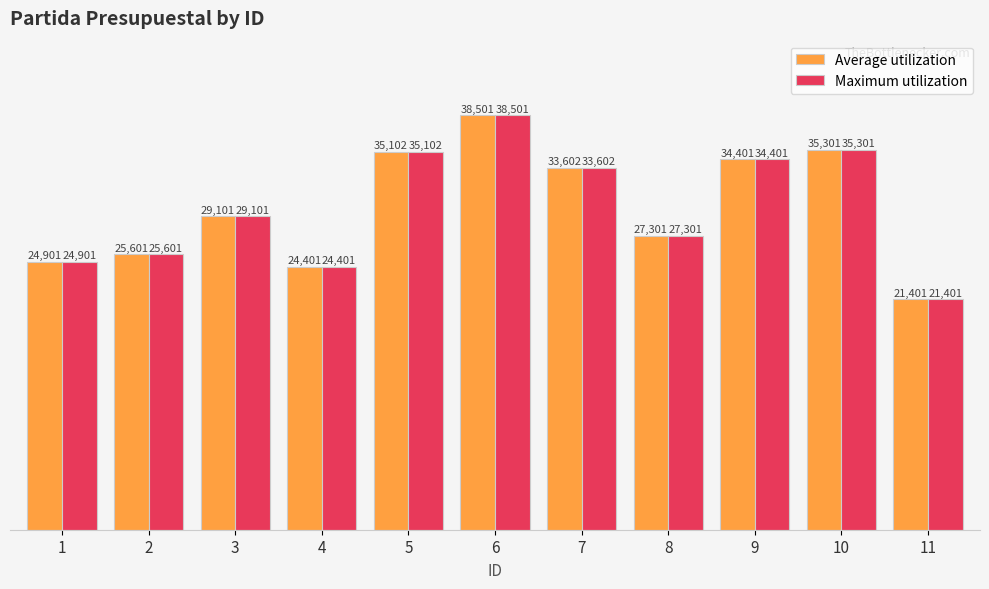

At which category does the chart reach its minimum across all series?

11